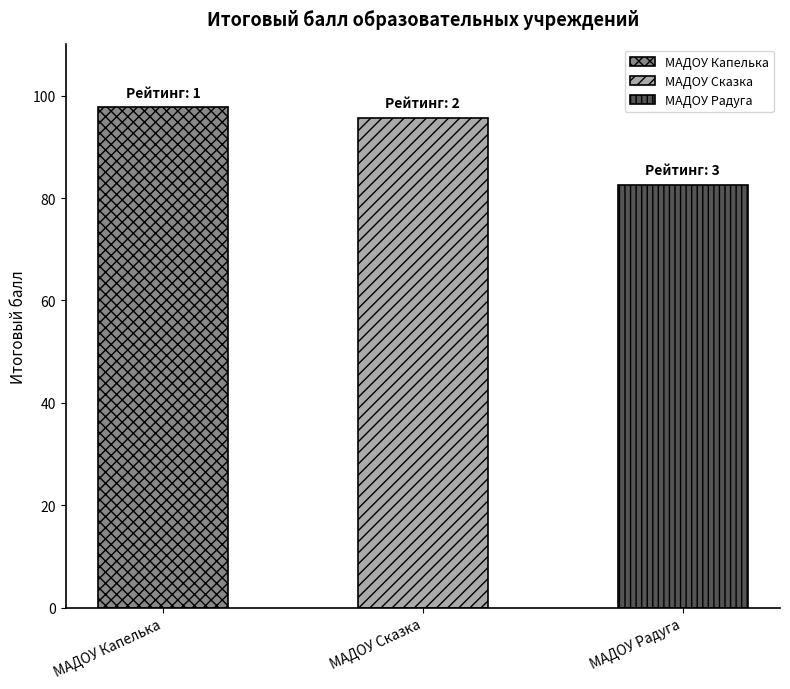

What is the label of the 2nd bar from the right?

МАДОУ Сказка